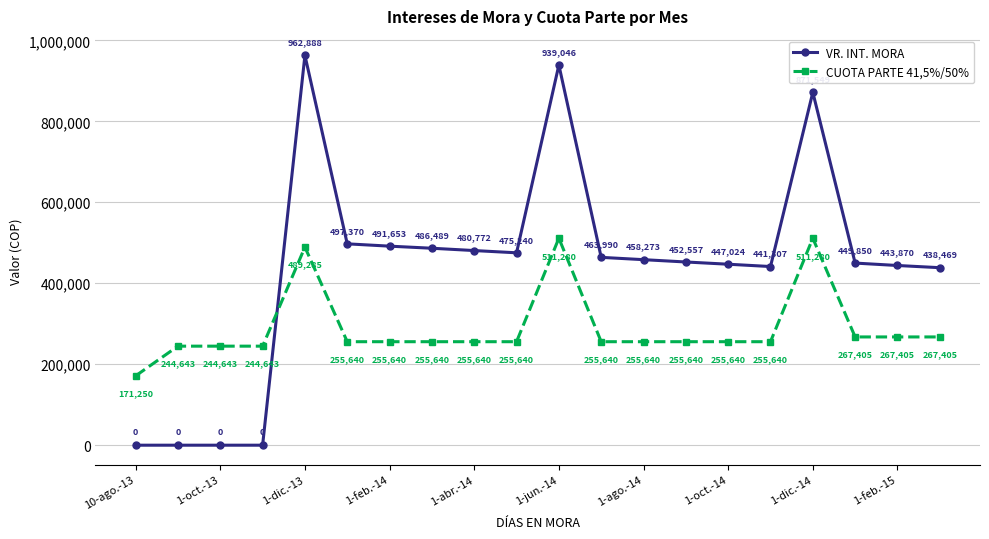

True or false: CUOTA PARTE 41,5%/50% has more than 1 points higher than both neighbors.

True